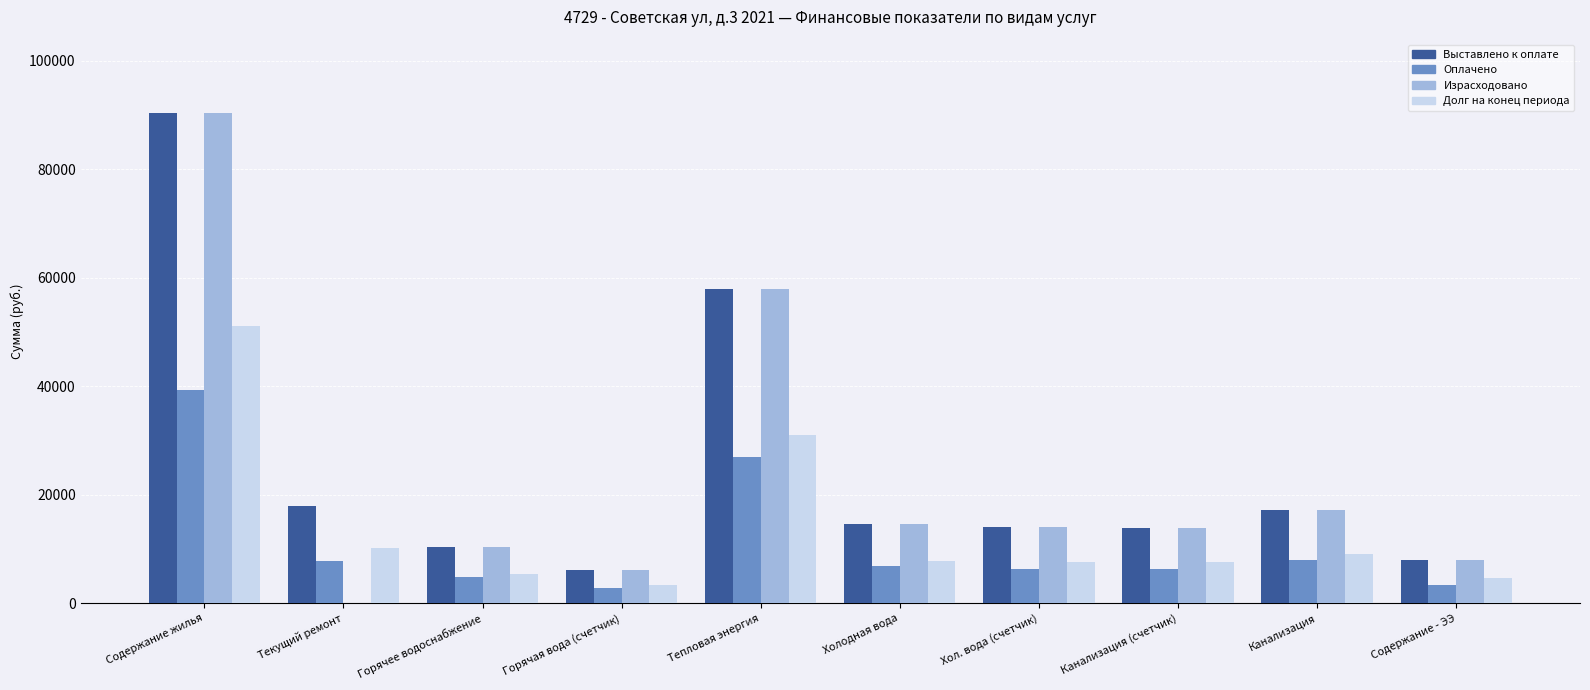

What is the sum of the Израсходовано values at Тепловая энергия and Канализация (счетчик)?

71878.2